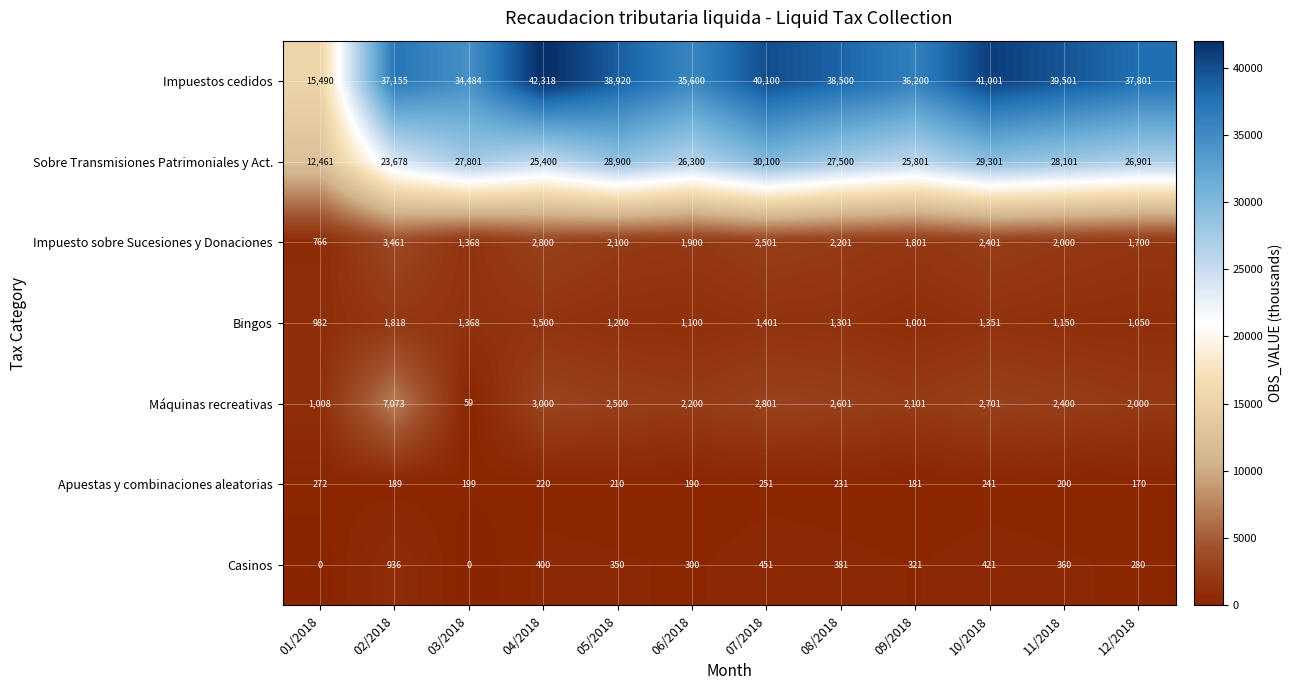

At how many categories does at least one series exceed 19515?

11